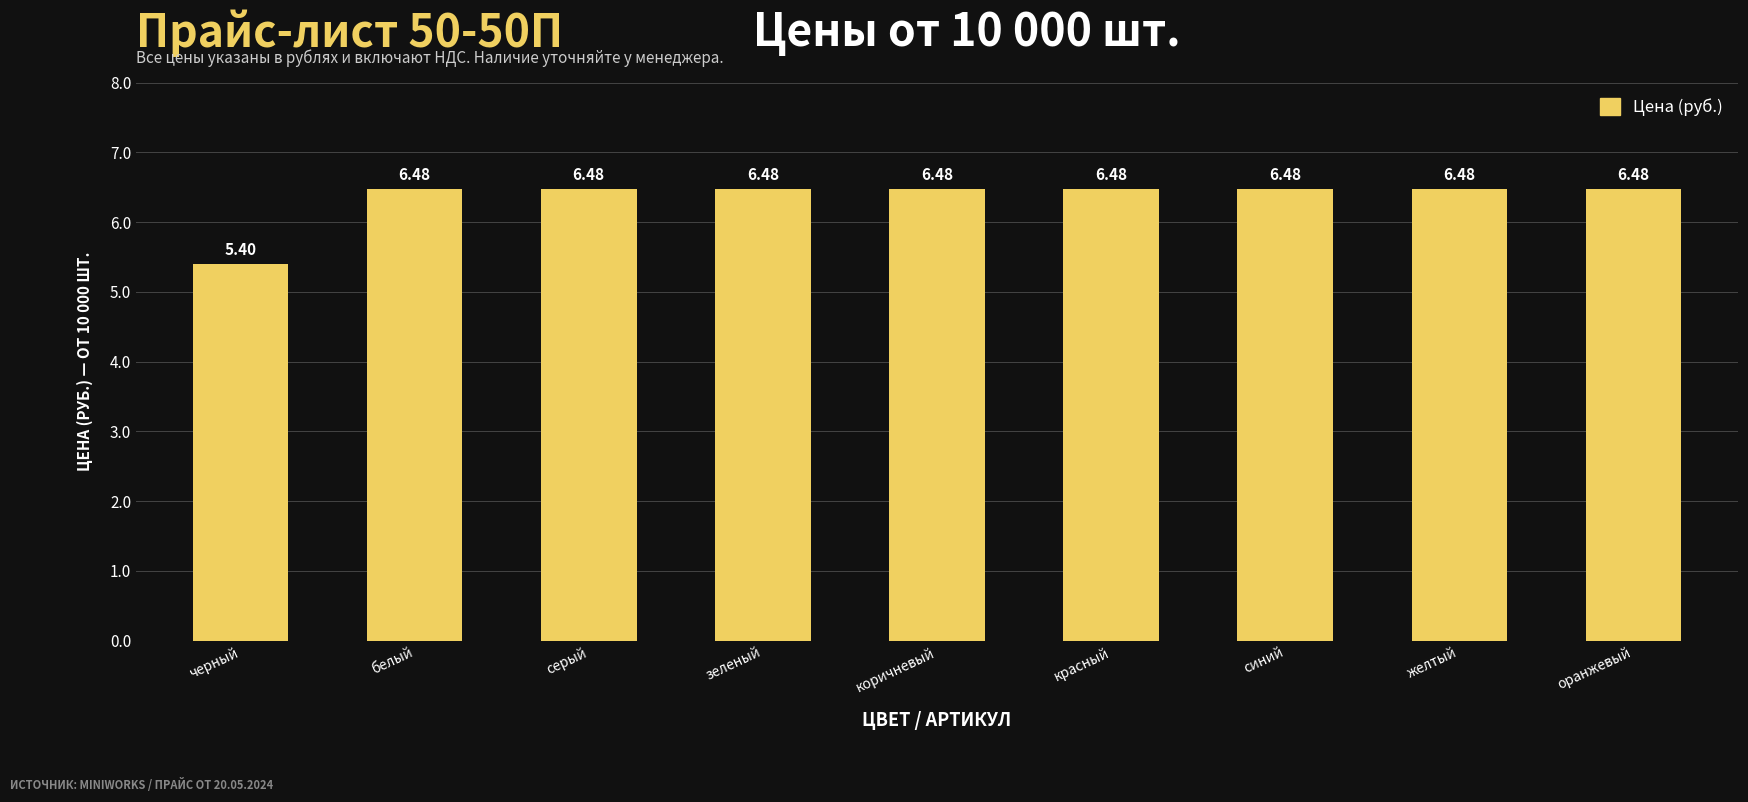

What is the label of the 7th bar from the left?

синий